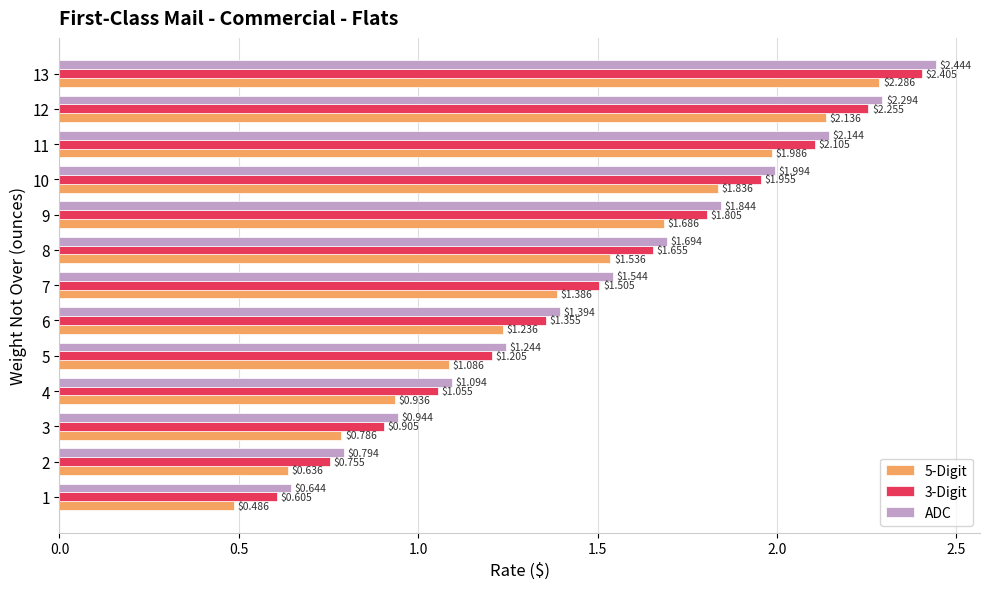

What is the total value across all series at 7?

4.4